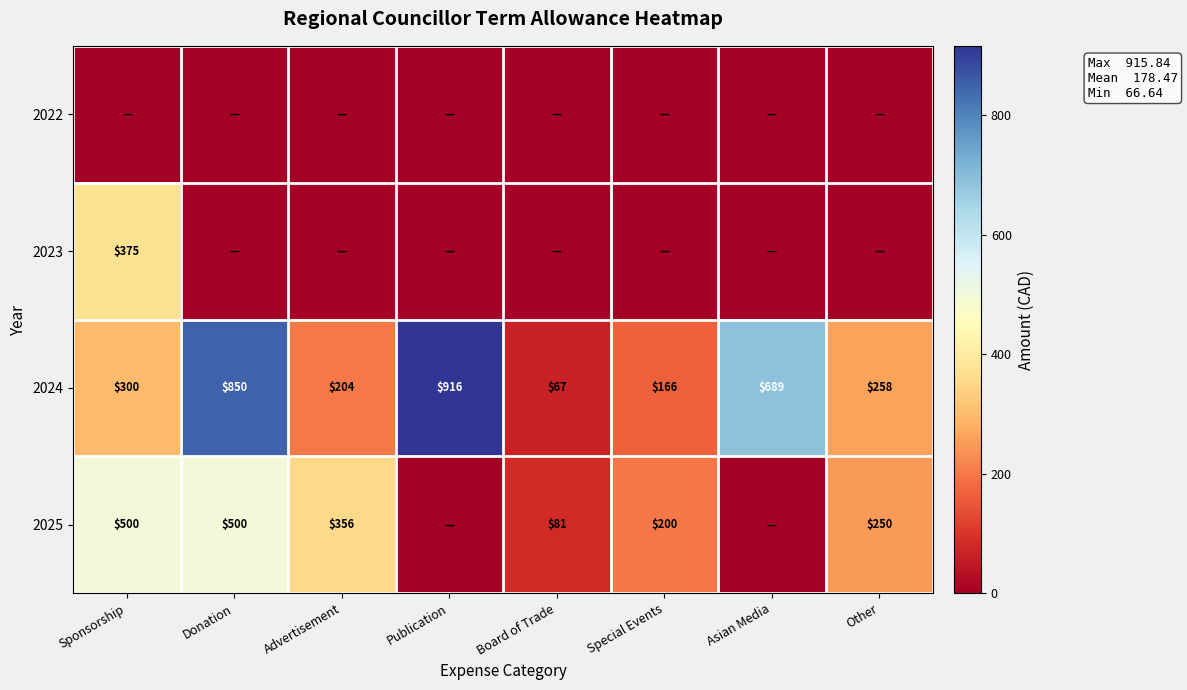

What is the difference between the second highest and second lowest values in the 2024 series?

684